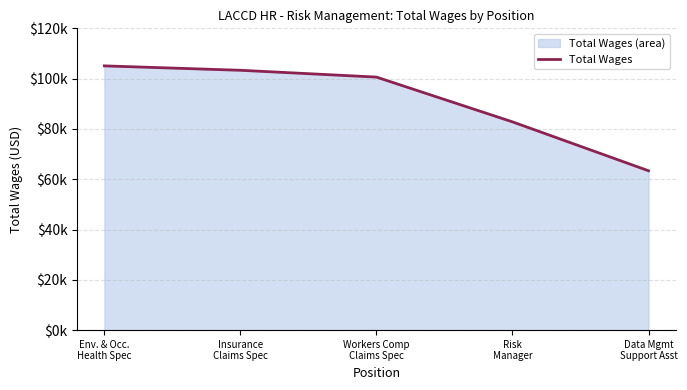

List the labels in order of value, largest first.

Env. & Occ.
Health Spec, Insurance
Claims Spec, Workers Comp
Claims Spec, Risk
Manager, Data Mgmt
Support Asst